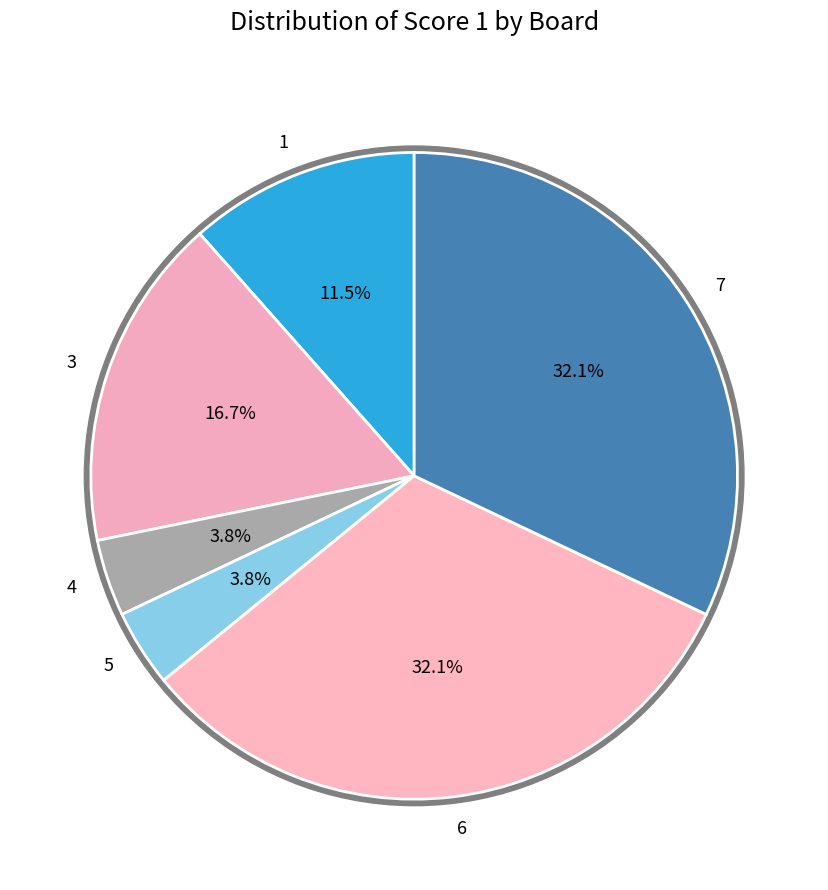

To the nearest percent, what is the difference between the 4 and 1 slice percentages?

8%